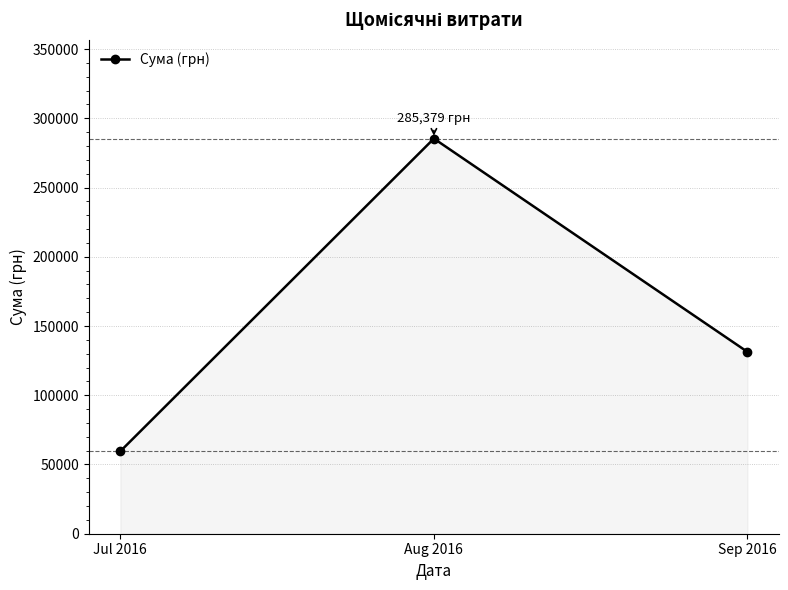

The chart shows a value of 179404.6 at Aug 2016. True or false?

False